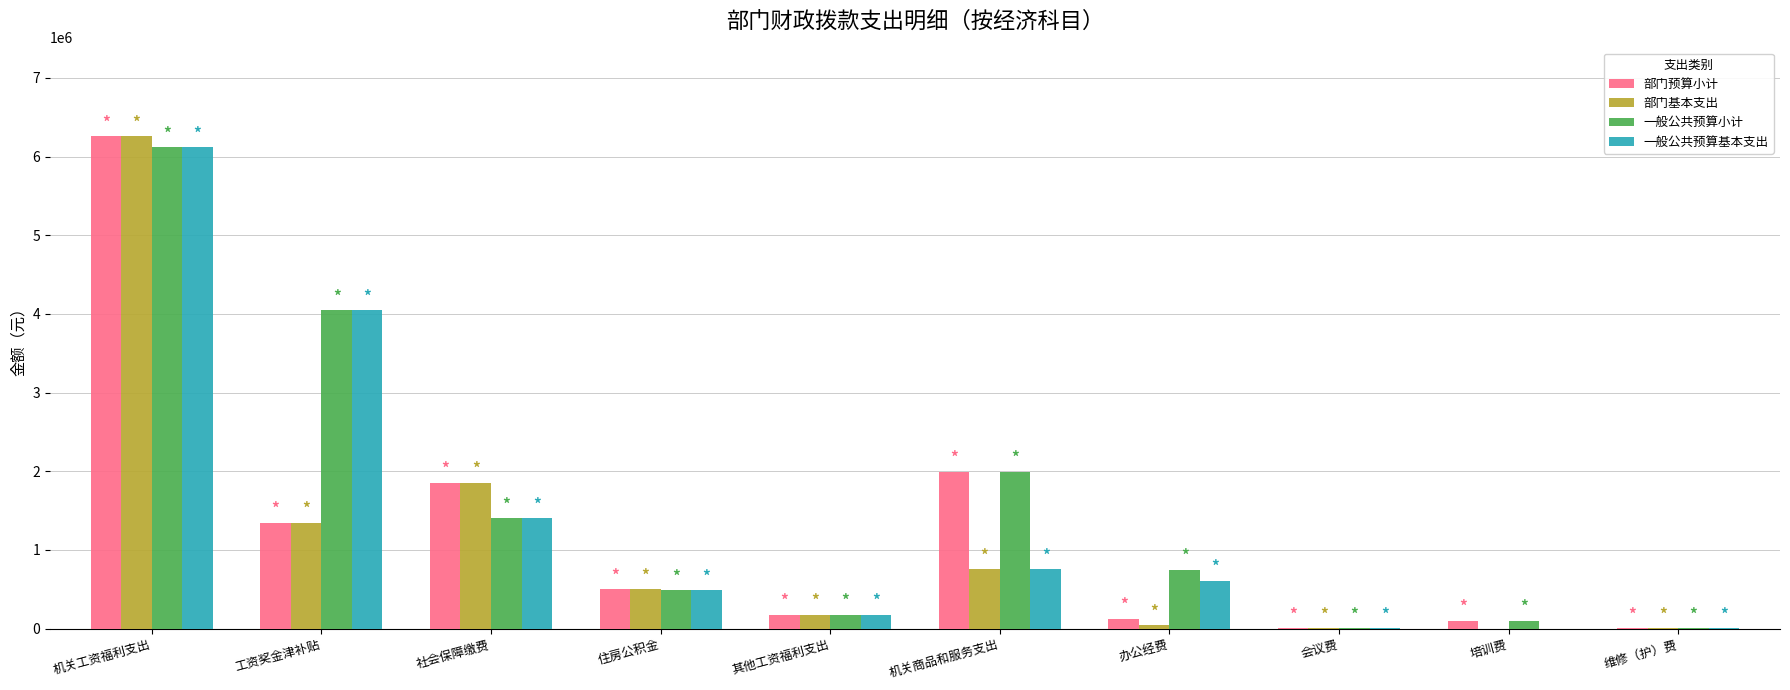

True or false: 一般公共预算小计 has a value of 2299233.8 at 社会保障缴费.

False